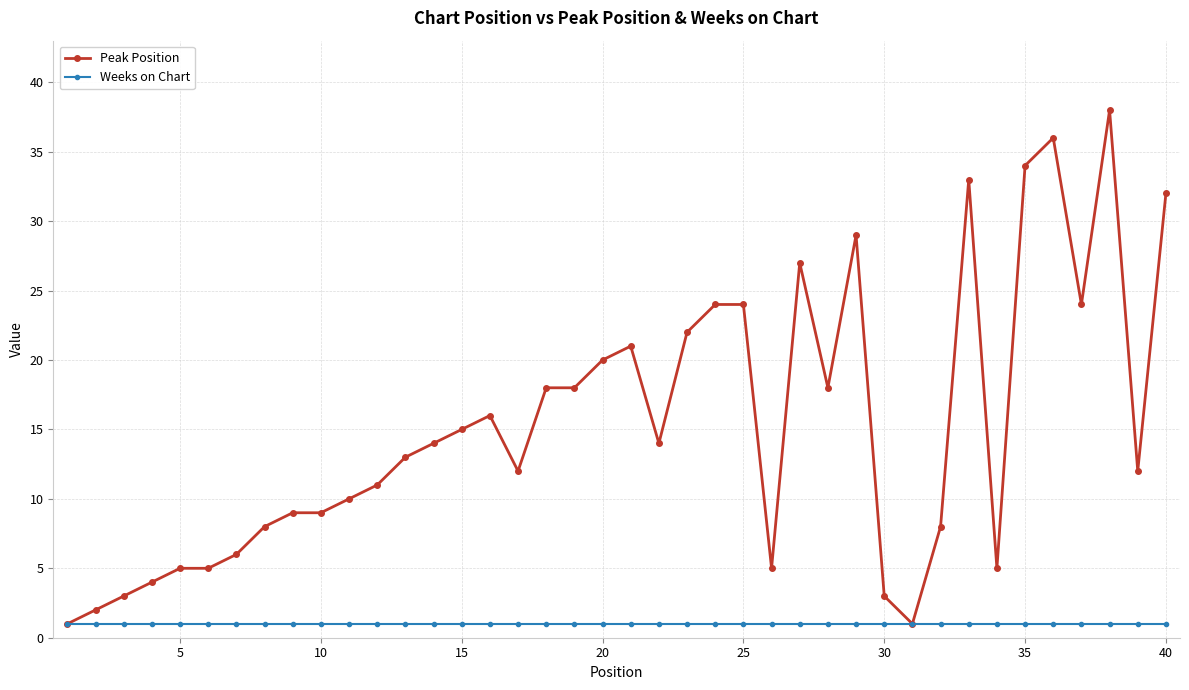

What are all the series names shown in the legend?

Peak Position, Weeks on Chart